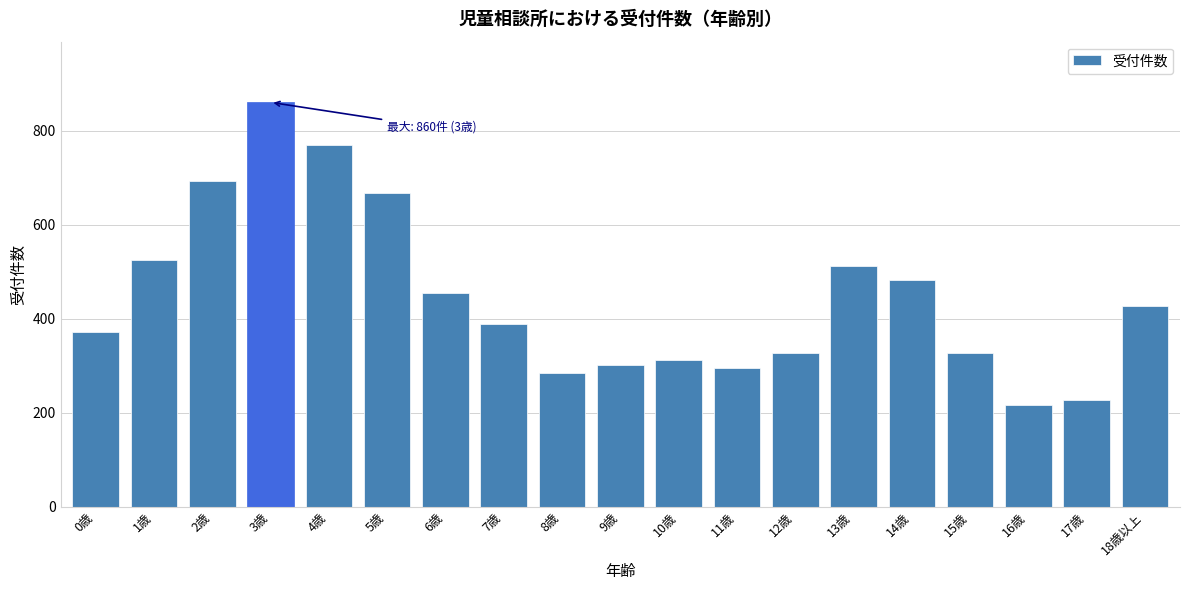

Reading left to right, list all the values displayed in this chart.

0歳=371	1歳=526	2歳=692	3歳=860	4歳=769	5歳=667	6歳=454	7歳=388	8歳=285	9歳=301	10歳=312	11歳=295	12歳=327	13歳=513	14歳=483	15歳=327	16歳=216	17歳=228	18歳以上=427